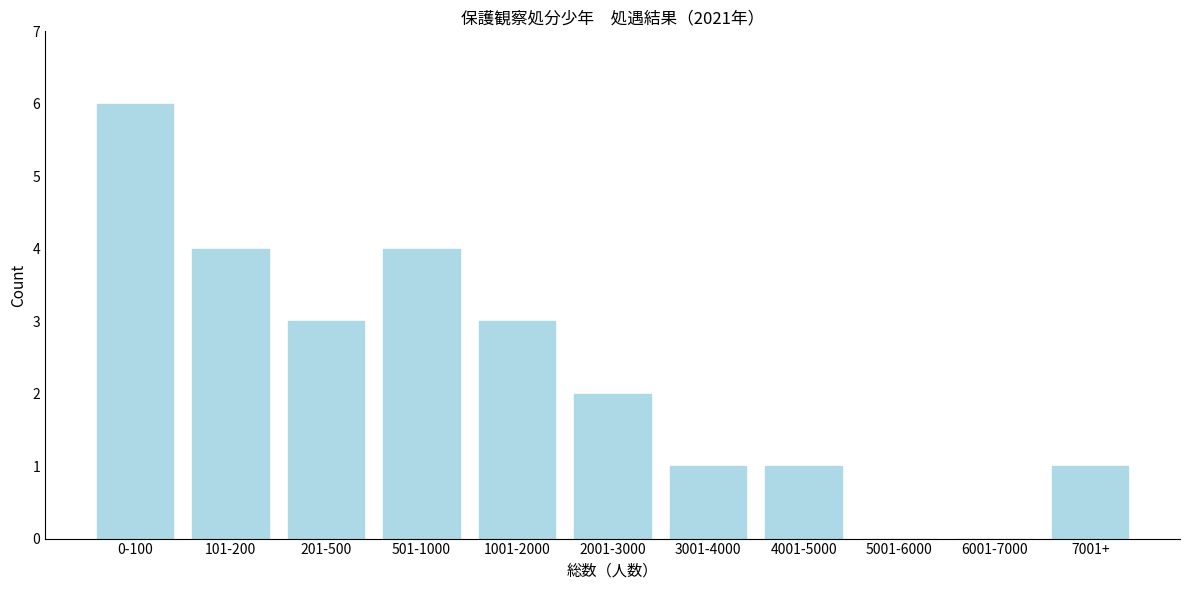

Reading right to left, list all the values displayed in this chart.

7001+=1	6001-7000=0	5001-6000=0	4001-5000=1	3001-4000=1	2001-3000=2	1001-2000=3	501-1000=4	201-500=3	101-200=4	0-100=6